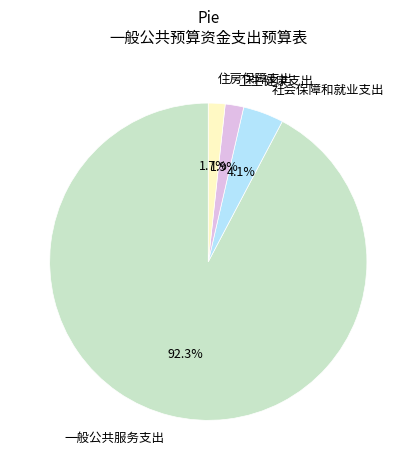

To the nearest percent, what is the average slice percentage?

25%